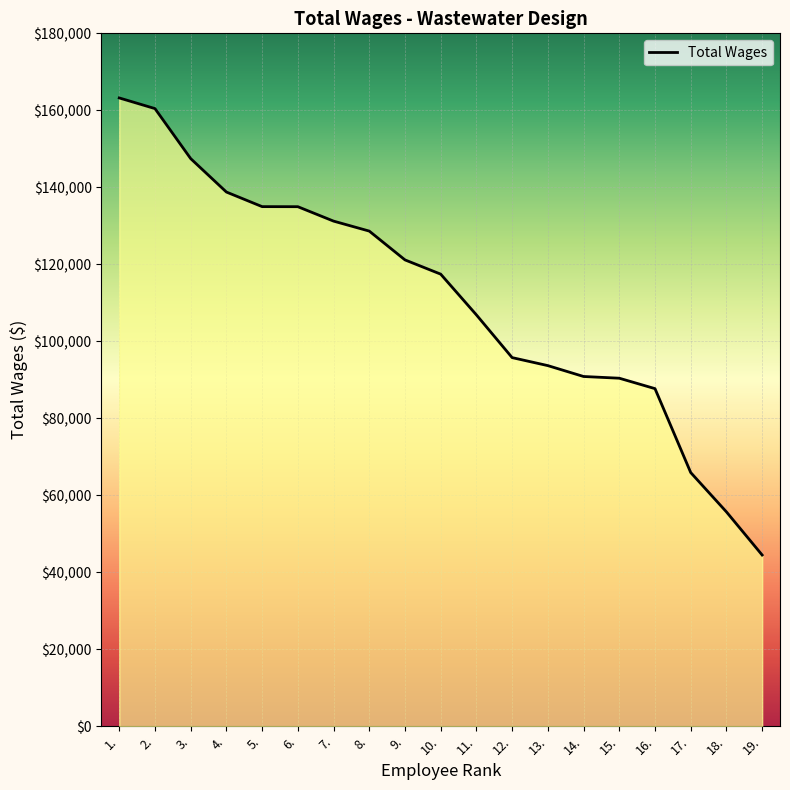

What is the value of the 1st point from the left?

163216